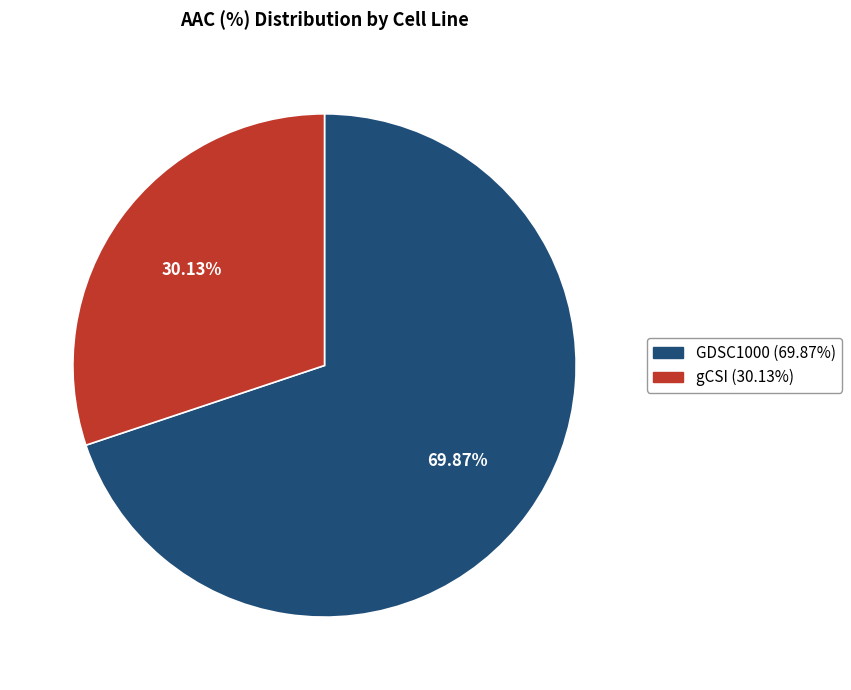

What is the majority slice?

GDSC1000